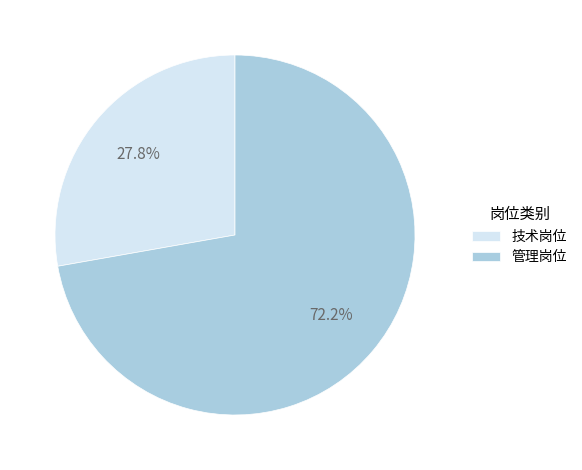

Rank the categories by value from highest to lowest.

管理岗位, 技术岗位